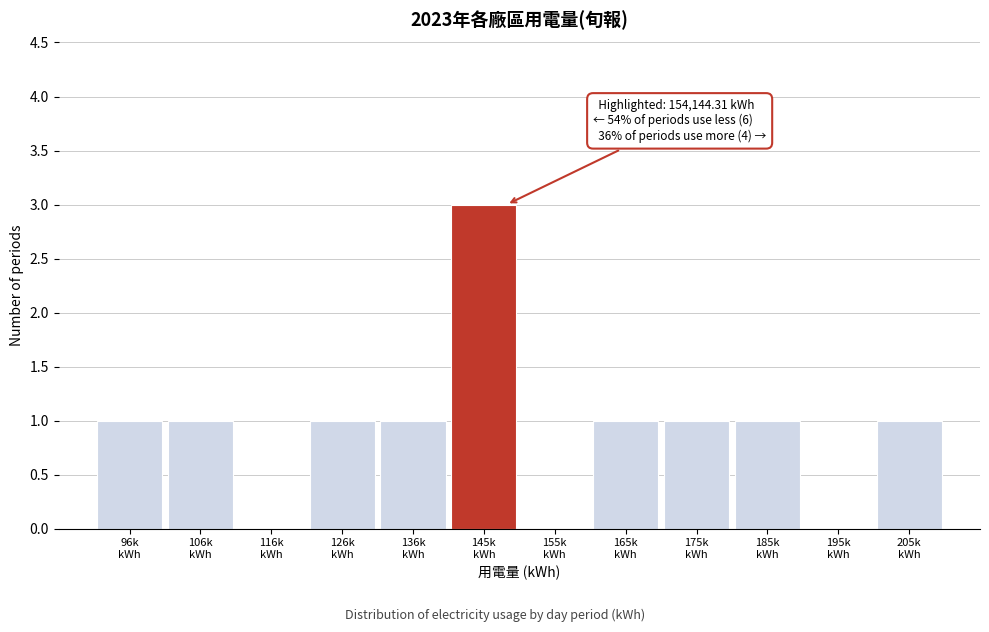

What is the sum of all values?

11